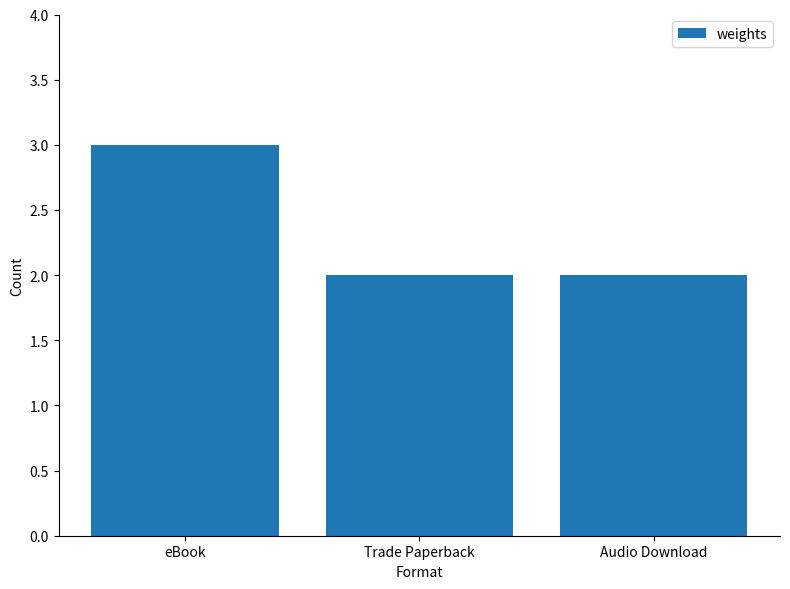

What is the label of the 2nd bar from the right?

Trade Paperback